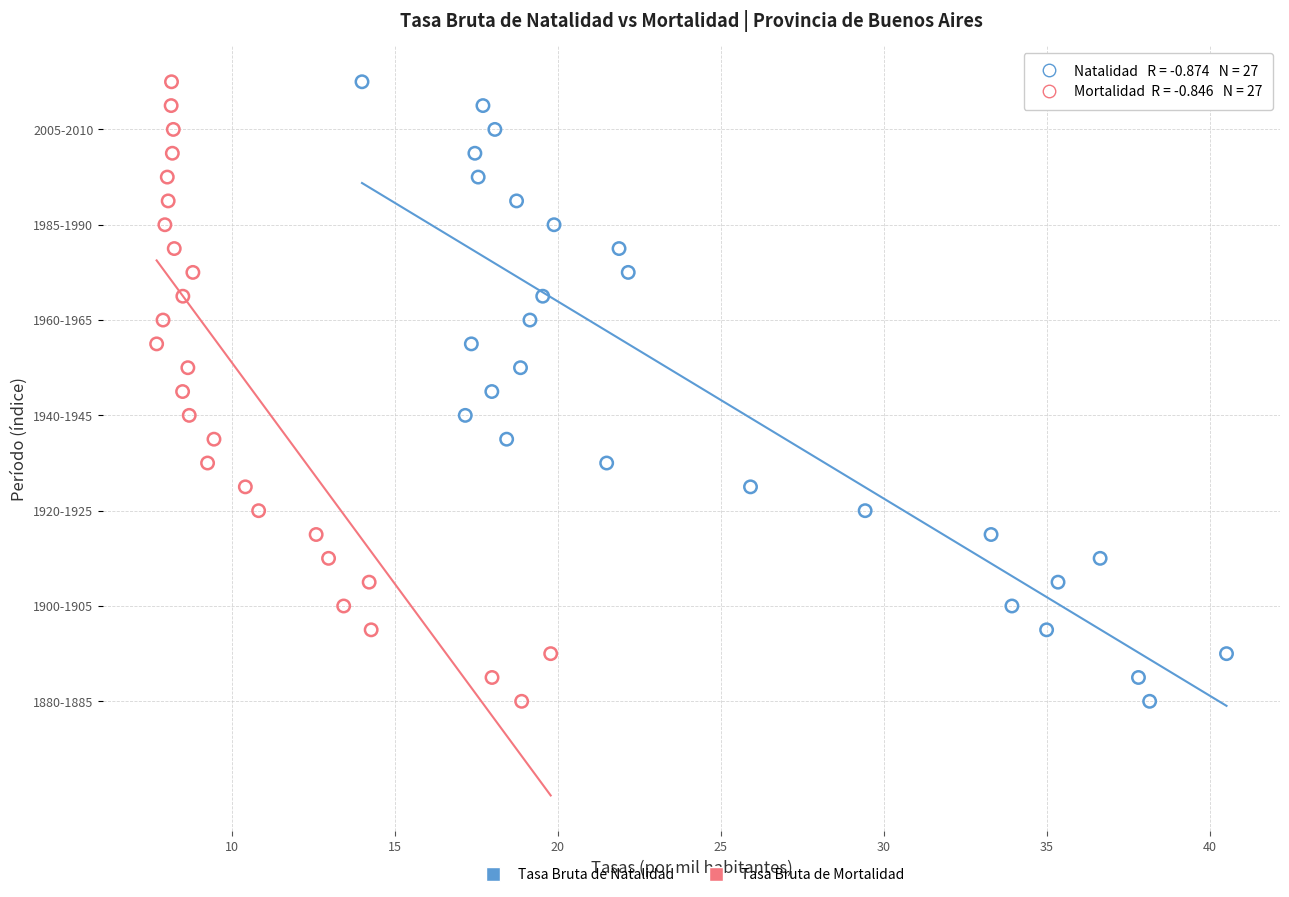

What are all the series names shown in the legend?

Tasa Bruta de Natalidad, Tasa Bruta de Mortalidad